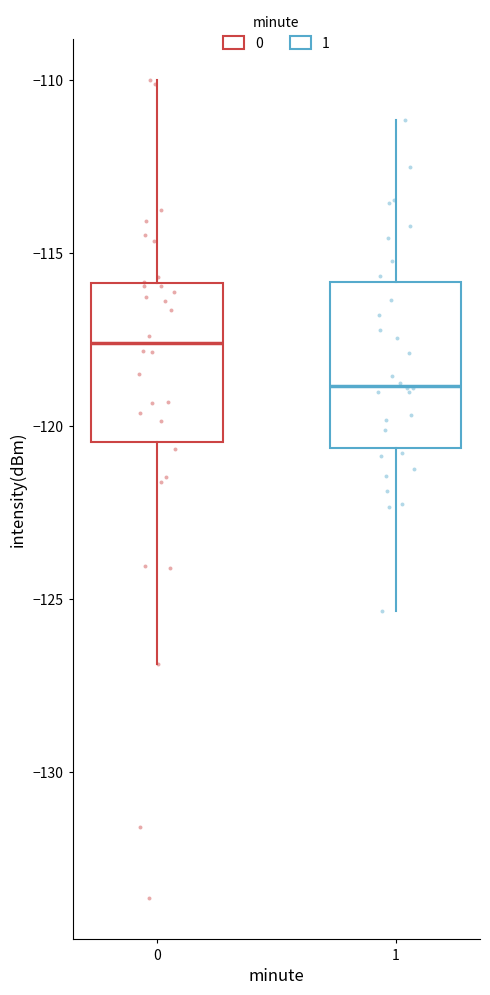

Which box's median line is the highest?

0